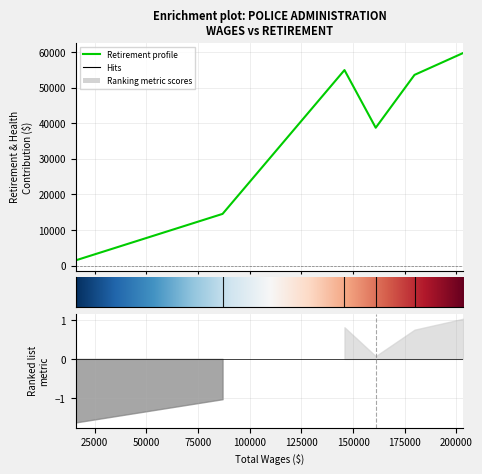

Where is the first local minimum?

Police Services Manager